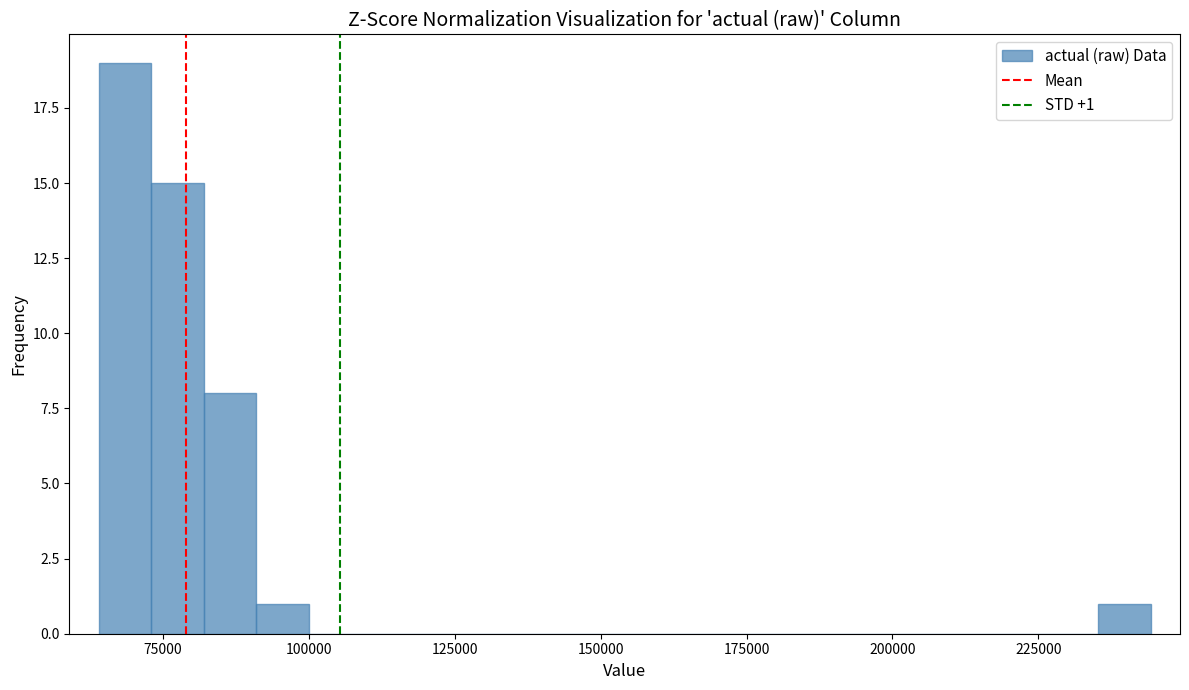

Around what value on the x-axis is the tallest bar? Give the approximate position of its centre, as read against the axis.

70000